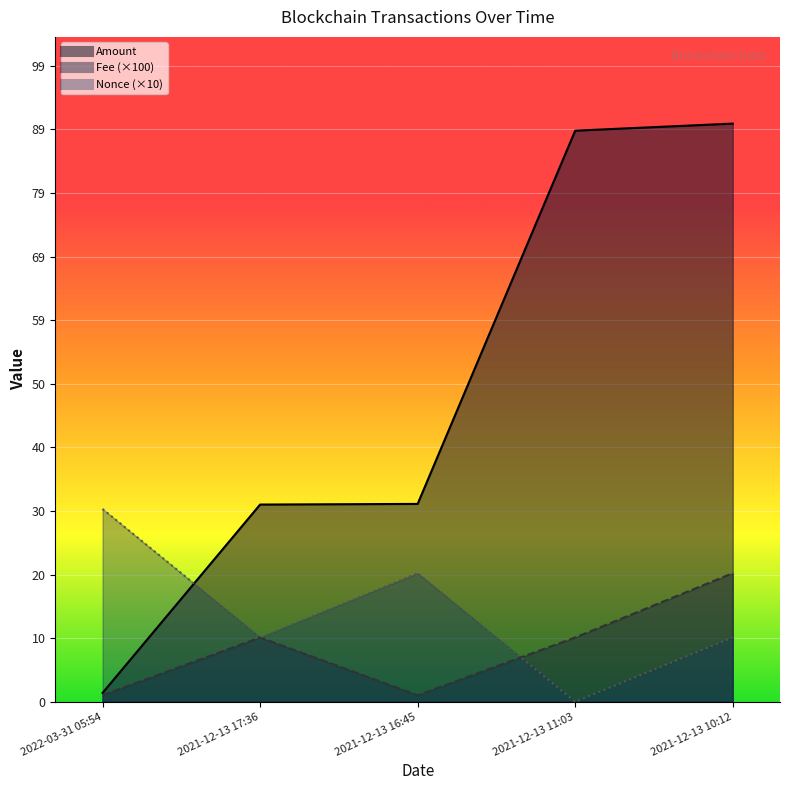

What are all the series names shown in the legend?

Amount, Fee, Nonce